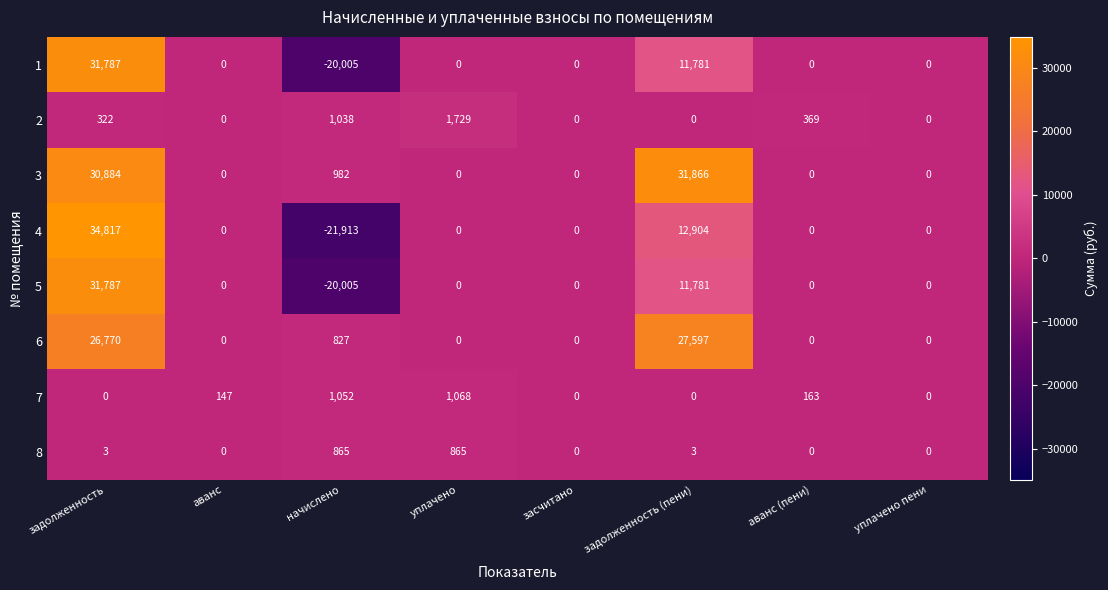

What is the sum of all 3 values?

63732